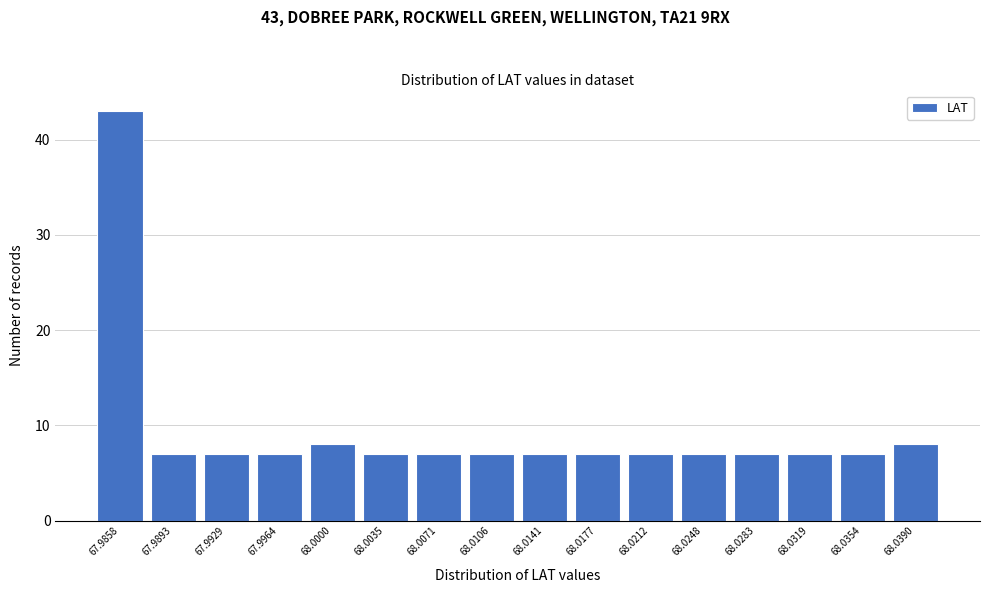

Reading left to right, extract all data points from this chart.

43	7	7	7	8	7	7	7	7	7	7	7	7	7	7	8